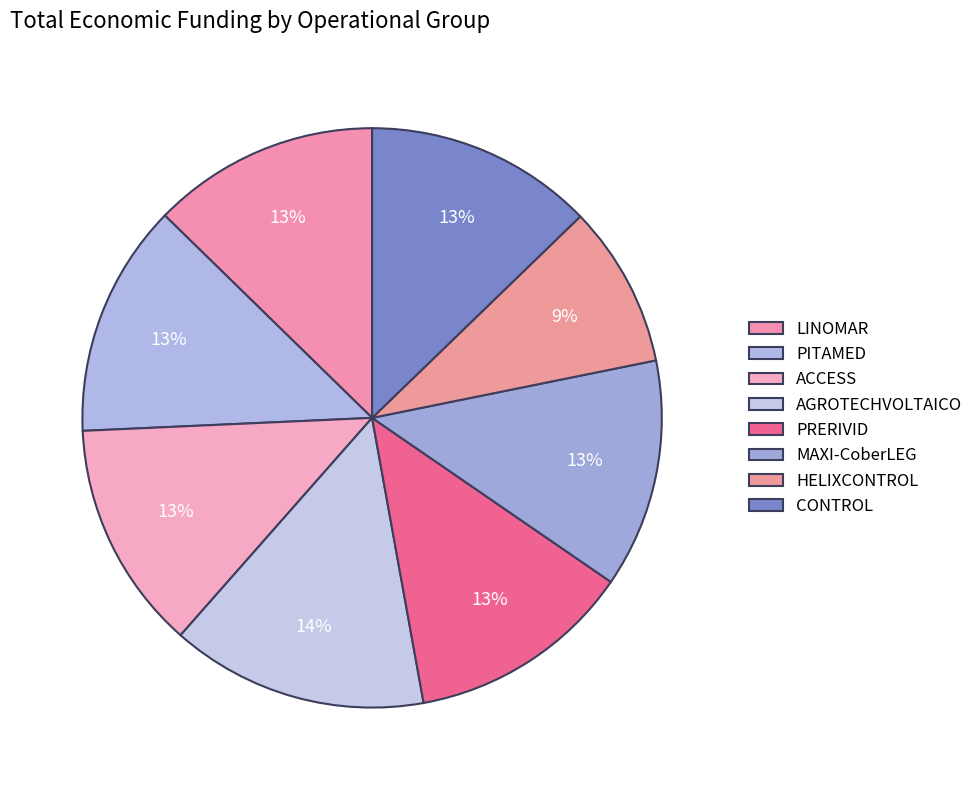

What is the change in value from ACCESS to AGROTECHVOLTAICO?

+73028